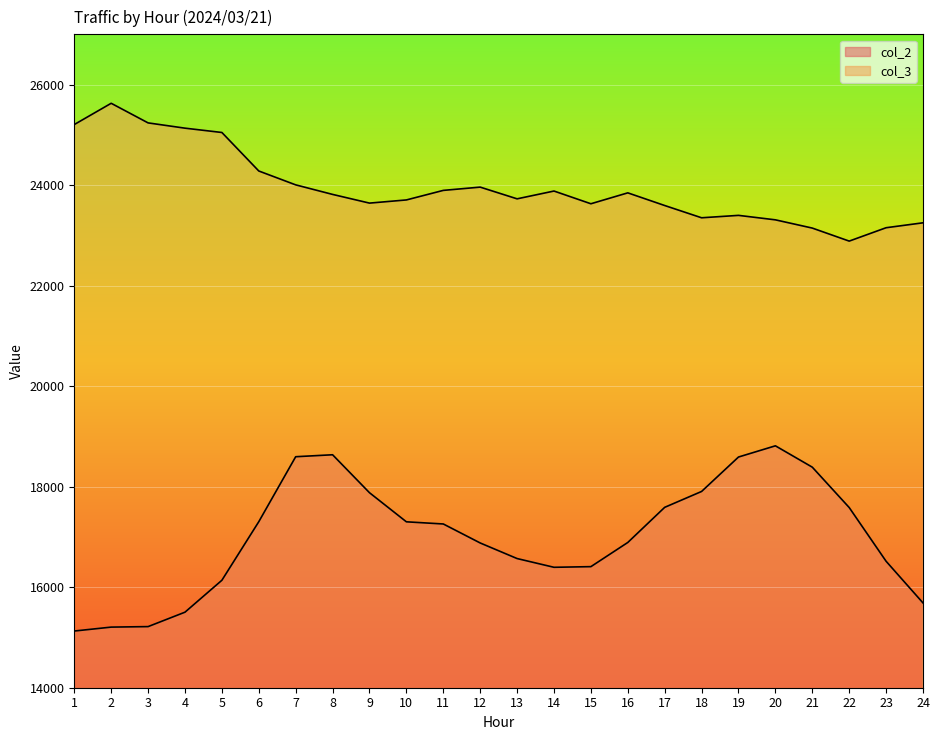

Reading right to left, list all the values displayed in this chart.

col_2: 24=15687	23=16516	22=17585	21=18388	20=18813	19=18590	18=17905	17=17589	16=16890	15=16409	14=16396	13=16570	12=16880	11=17258	10=17301	9=17880	8=18635	7=18596	6=17303	5=16138	4=15503	3=15216	2=15206	1=15128
col_3: 24=23250	23=23152	22=22886	21=23145	20=23309	19=23398	18=23350	17=23594	16=23846	15=23629	14=23882	13=23727	12=23960	11=23895	10=23705	9=23642	8=23815	7=24005	6=24281	5=25047	4=25133	3=25238	2=25628	1=25205